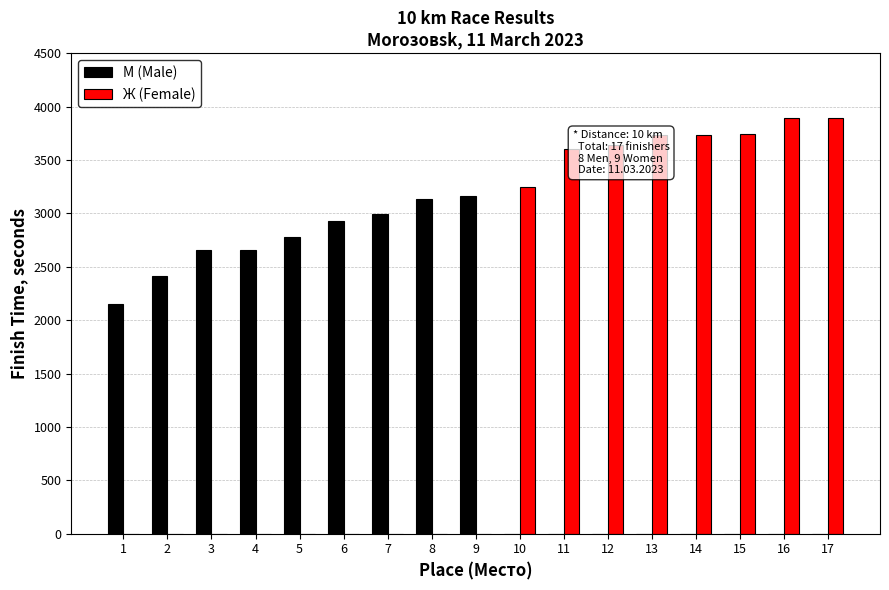

Is it true that М (Male) equals 5321 at 8?

False